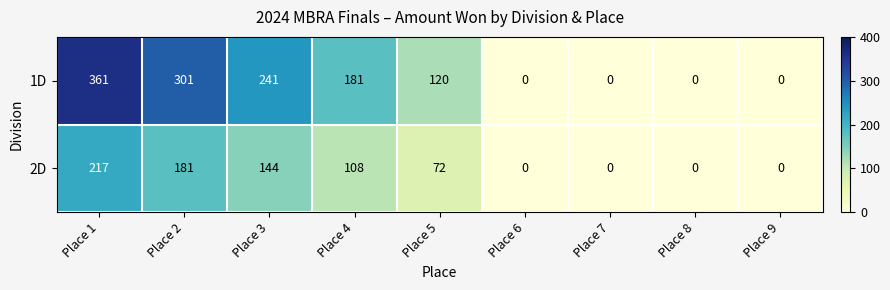

List the series in order of their overall mean, lowest first.

2D, 1D